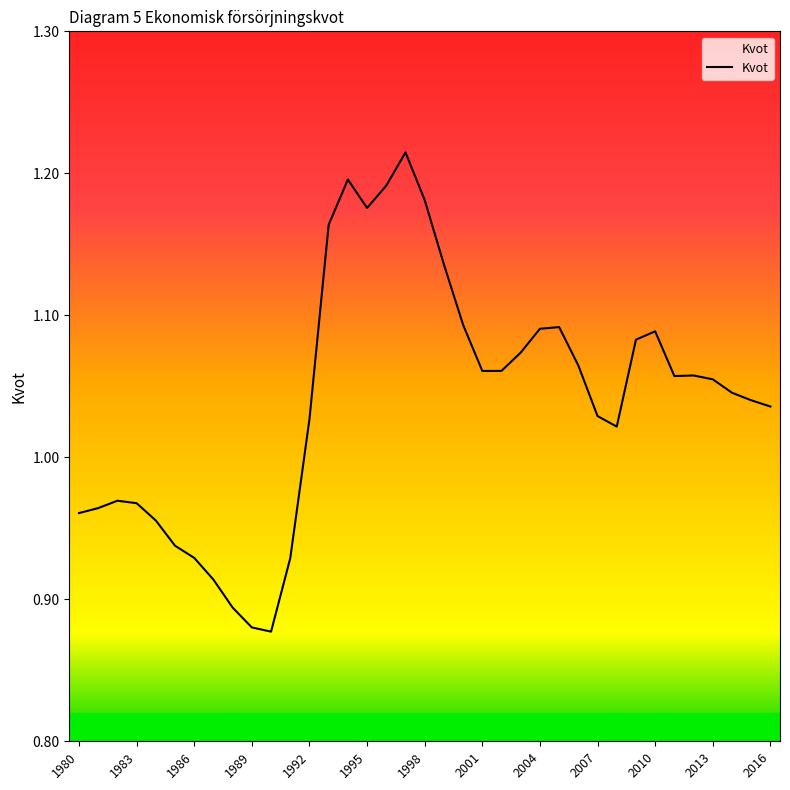

What is the difference between the maximum and minimum values?

0.3